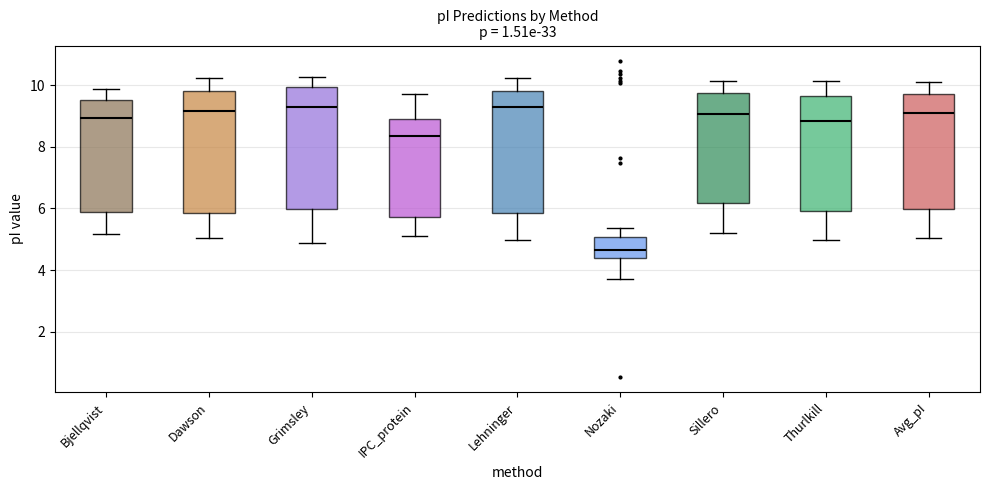

Which box has the lowest median line?

Nozaki